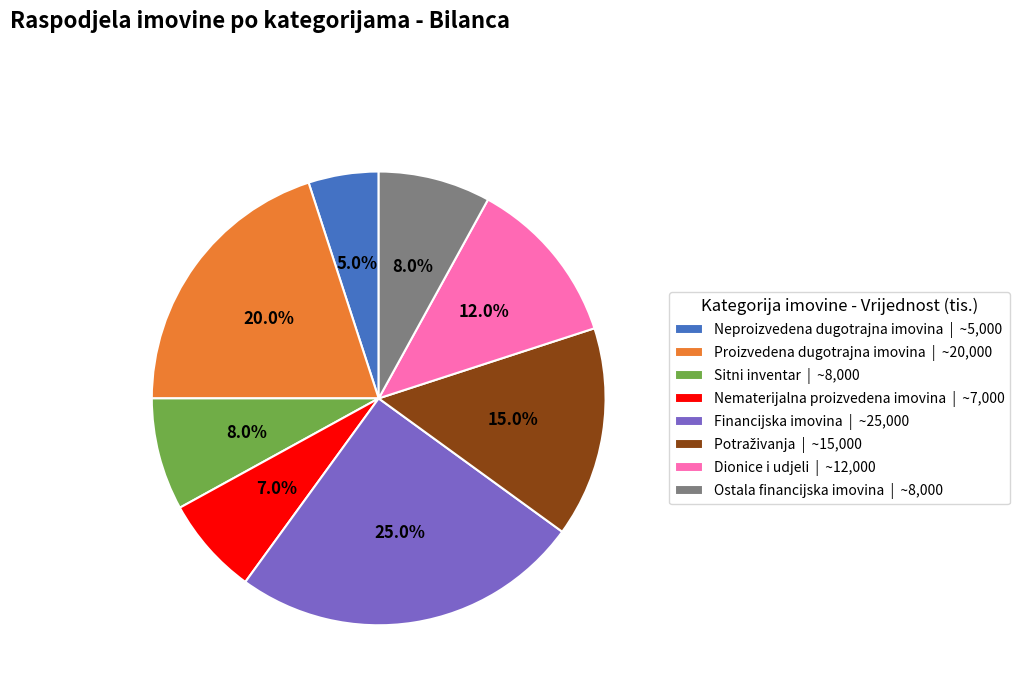

To the nearest percent, what is the difference between the largest and smallest slice percentages?

20%